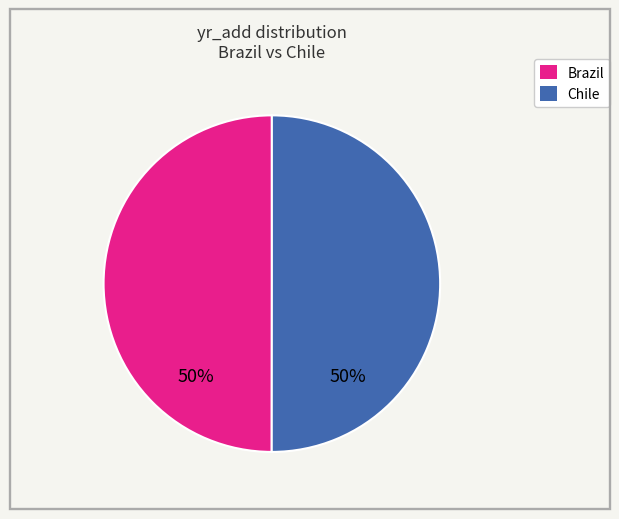

Do Brazil and Chile together represent more than half of the pie?

Yes